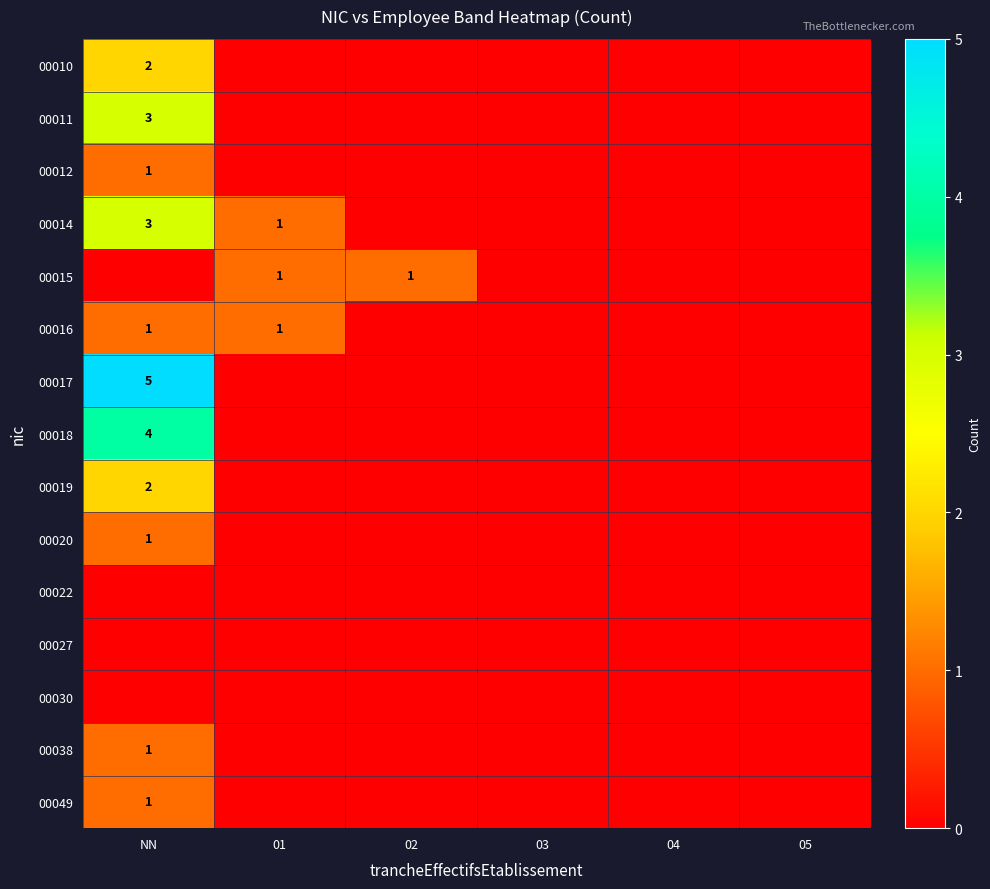

Is the value of 00011 at NN greater than the value of 00015 at 01?

Yes